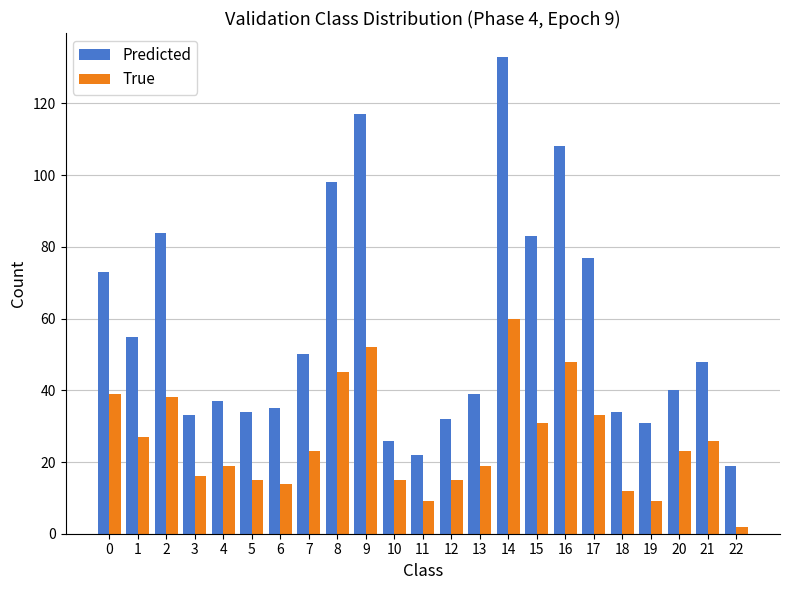

List the series in order of their overall mean, highest first.

Predicted, True